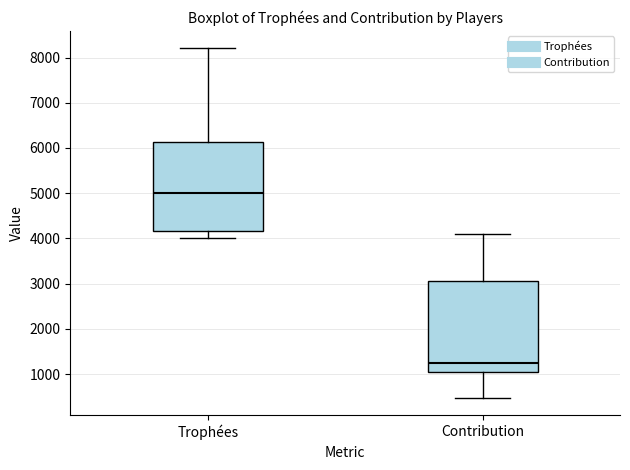

Which box has the lowest median line?

Contribution